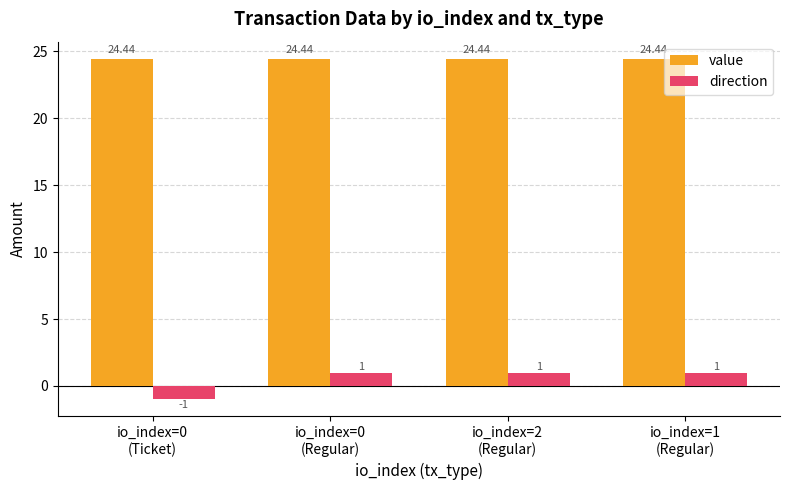

Is it true that direction equals -1.0 at io_index=0
(Ticket)?

True